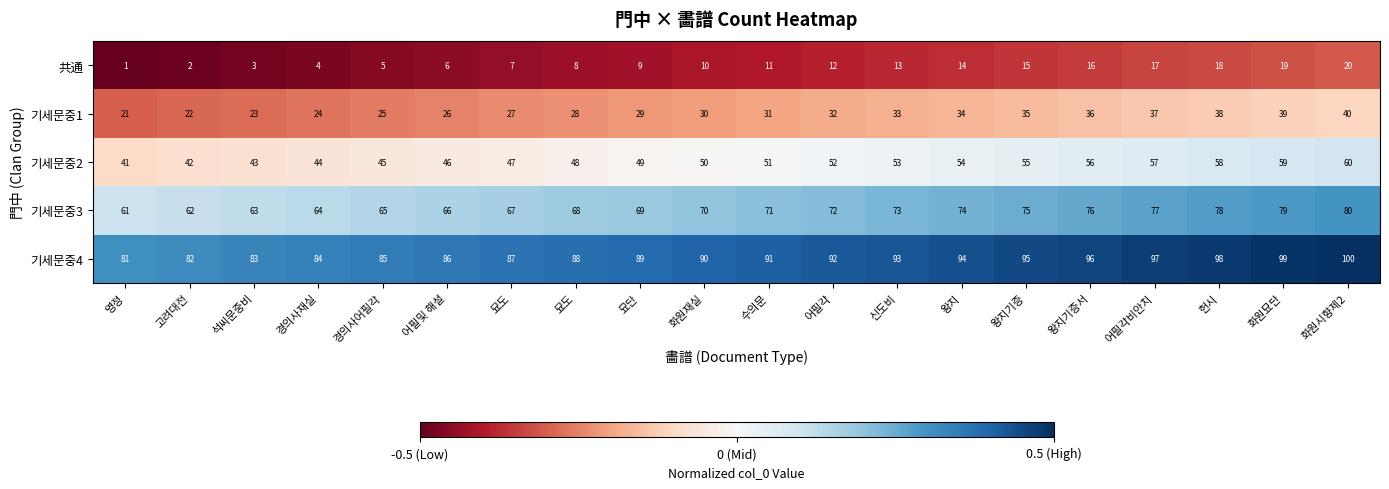

Reading left to right, extract all data points from this chart.

共通: 영정=1.0	고려대전=2.0	석씨문중비=3.0	경의사재실=4.0	경의사어필각=5.0	어필및 해설=6.0	묘도=7.0	묘도=8.0	묘단=9.0	화원재실=10.0	수의문=11.0	어필각=12.0	신도비=13.0	왕지=14.0	왕지기증=15.0	왕지기증서=16.0	어필각비안치=17.0	헌시=18.0	화원묘단=19.0	화원시향제2=20.0
기세문중1: 영정=21.0	고려대전=22.0	석씨문중비=23.0	경의사재실=24.0	경의사어필각=25.0	어필및 해설=26.0	묘도=27.0	묘도=28.0	묘단=29.0	화원재실=30.0	수의문=31.0	어필각=32.0	신도비=33.0	왕지=34.0	왕지기증=35.0	왕지기증서=36.0	어필각비안치=37.0	헌시=38.0	화원묘단=39.0	화원시향제2=40.0
기세문중2: 영정=41.0	고려대전=42.0	석씨문중비=43.0	경의사재실=44.0	경의사어필각=45.0	어필및 해설=46.0	묘도=47.0	묘도=48.0	묘단=49.0	화원재실=50.0	수의문=51.0	어필각=52.0	신도비=53.0	왕지=54.0	왕지기증=55.0	왕지기증서=56.0	어필각비안치=57.0	헌시=58.0	화원묘단=59.0	화원시향제2=60.0
기세문중3: 영정=61.0	고려대전=62.0	석씨문중비=63.0	경의사재실=64.0	경의사어필각=65.0	어필및 해설=66.0	묘도=67.0	묘도=68.0	묘단=69.0	화원재실=70.0	수의문=71.0	어필각=72.0	신도비=73.0	왕지=74.0	왕지기증=75.0	왕지기증서=76.0	어필각비안치=77.0	헌시=78.0	화원묘단=79.0	화원시향제2=80.0
기세문중4: 영정=81.0	고려대전=82.0	석씨문중비=83.0	경의사재실=84.0	경의사어필각=85.0	어필및 해설=86.0	묘도=87.0	묘도=88.0	묘단=89.0	화원재실=90.0	수의문=91.0	어필각=92.0	신도비=93.0	왕지=94.0	왕지기증=95.0	왕지기증서=96.0	어필각비안치=97.0	헌시=98.0	화원묘단=99.0	화원시향제2=100.0